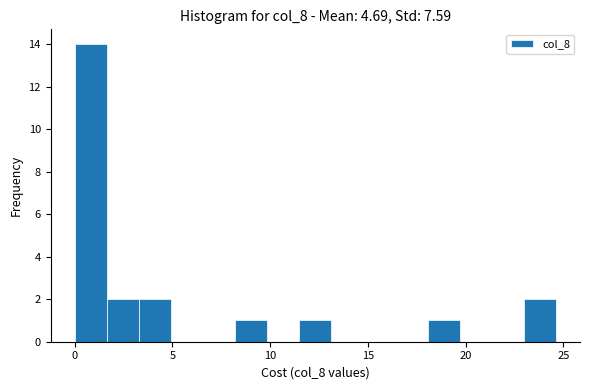

Read against the x-axis, roughly where is the centre of the tallest bar?

1.0